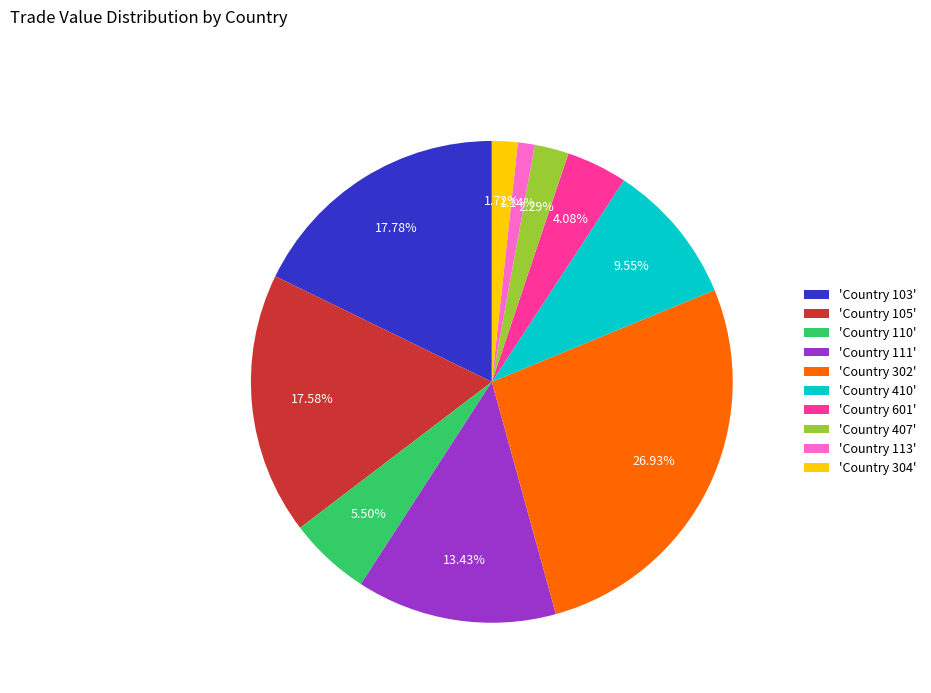

To the nearest percent, what is the difference between the largest and smallest slice percentages?

26%